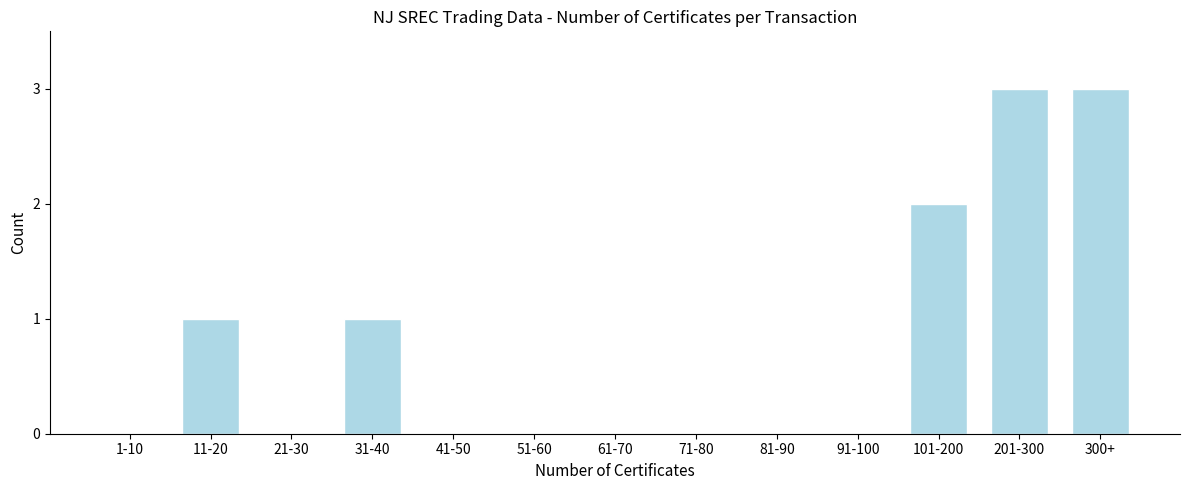

Reading left to right, transcribe all the data shown in this chart.

1-10=0	11-20=1	21-30=0	31-40=1	41-50=0	51-60=0	61-70=0	71-80=0	81-90=0	91-100=0	101-200=2	201-300=3	300+=3